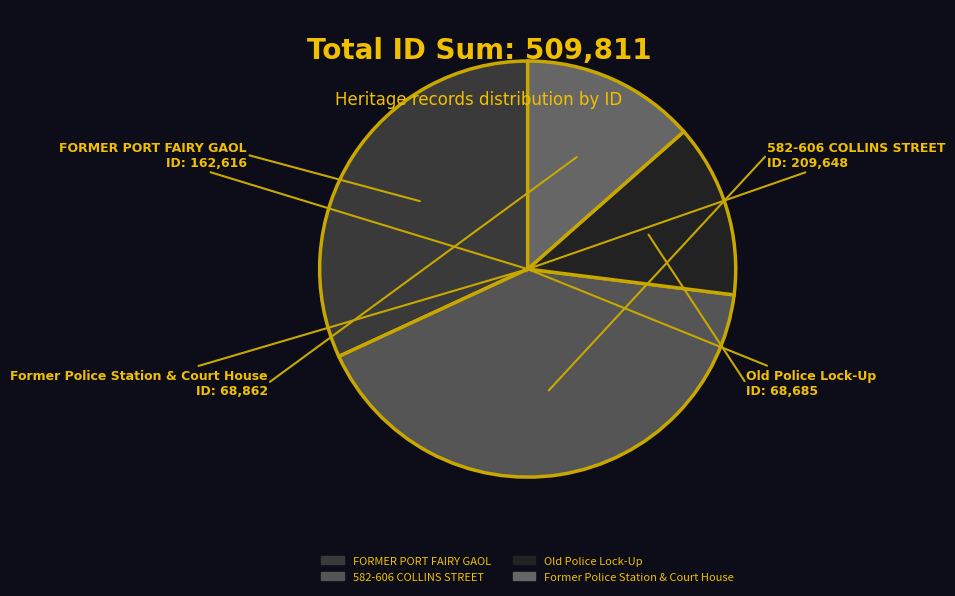

Which slice is the largest?

582-606 COLLINS STREET